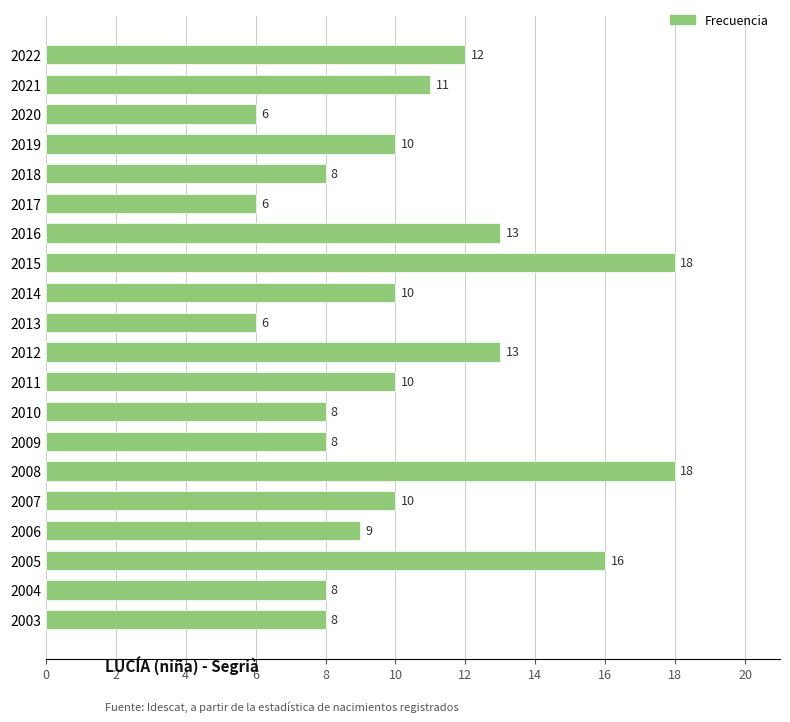

What is the difference between the values at 2012 and 2005?

3